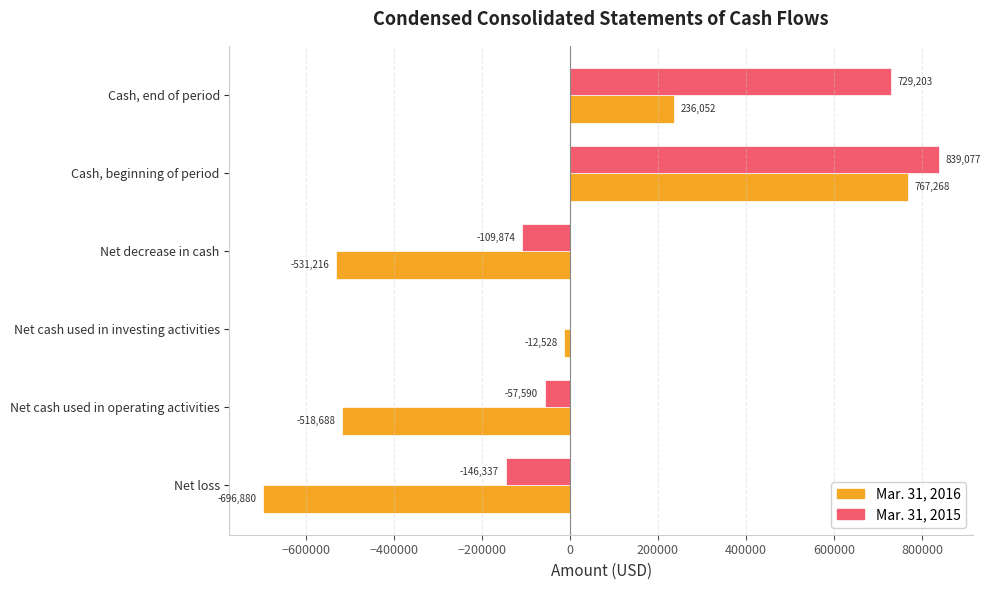

The value of Mar. 31, 2015 at Cash, beginning of period is 839077. True or false?

True